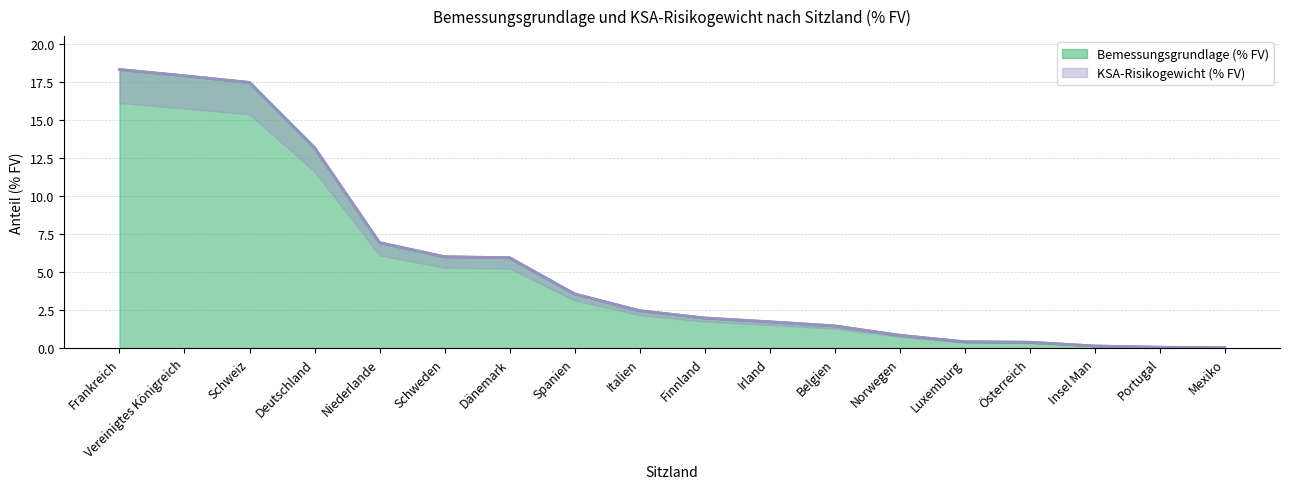

What is the label of the 16th point from the left?

Insel Man